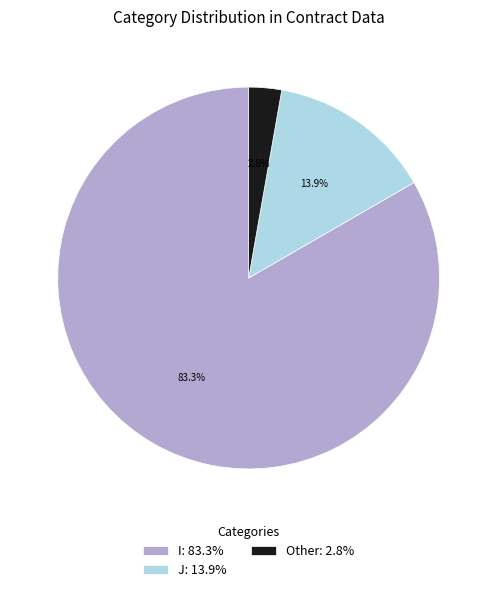

How much of the chart is everything except I?

16.7%